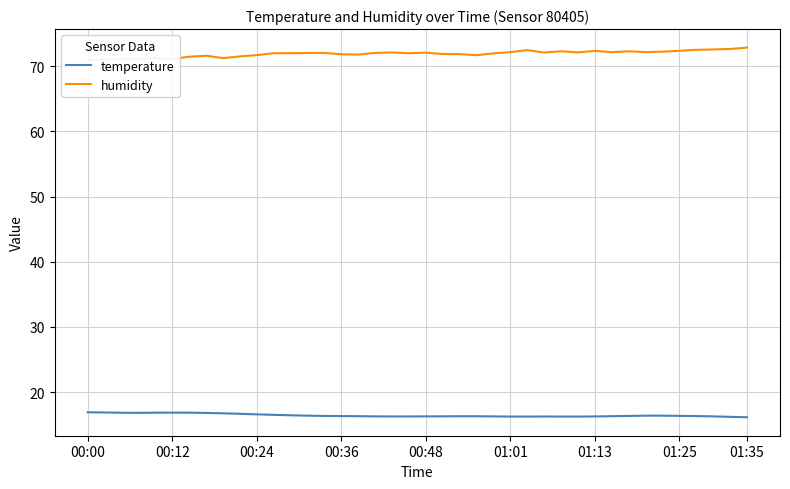

The value of temperature at 01:35 is 16.1. True or false?

True